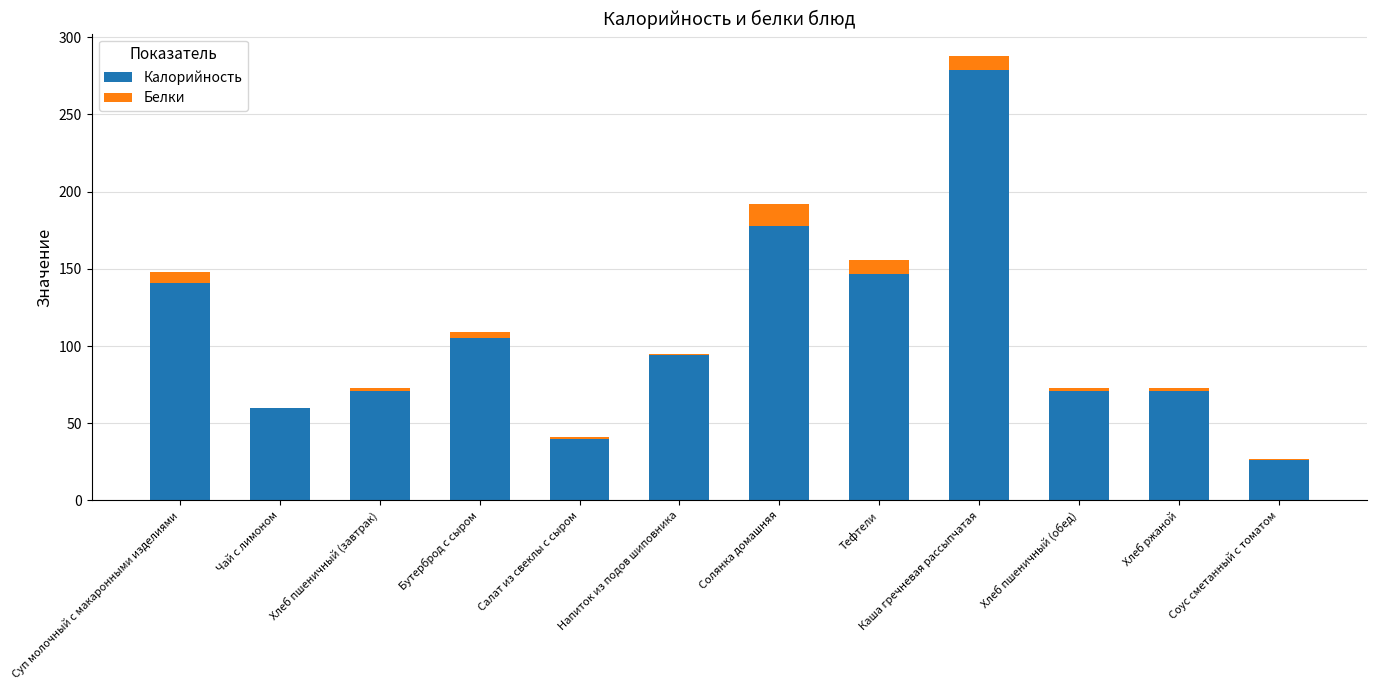

Read the Калорийность value at Каша гречневая рассыпчатая.

279